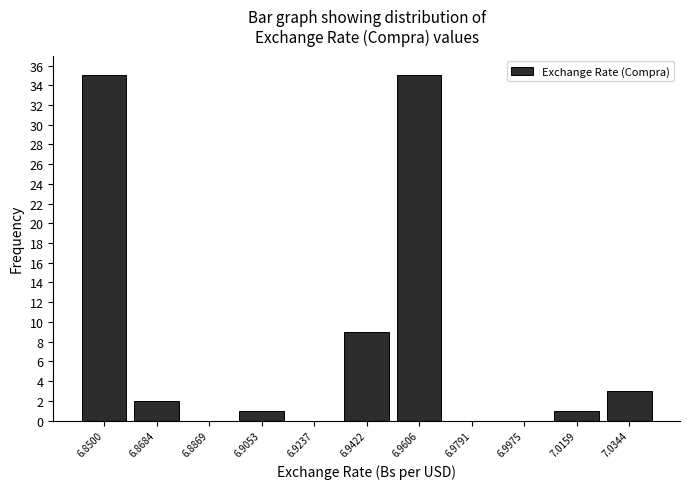

Reading left to right, transcribe all the data shown in this chart.

6.8500=35	6.8684=2	6.8869=0	6.9053=1	6.9237=0	6.9422=9	6.9606=35	6.9791=0	6.9975=0	7.0159=1	7.0344=3